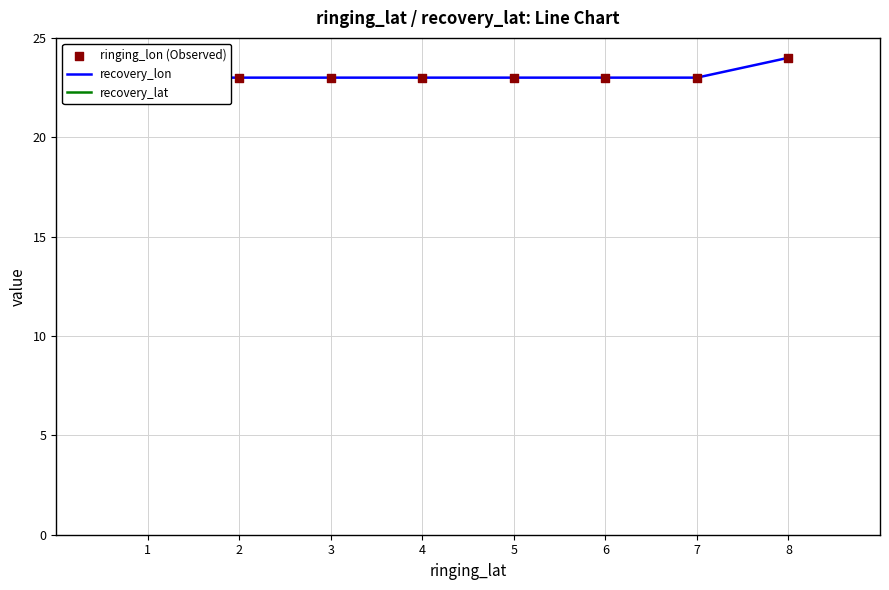

Which series has the widest spread of Y values?

recovery_lon